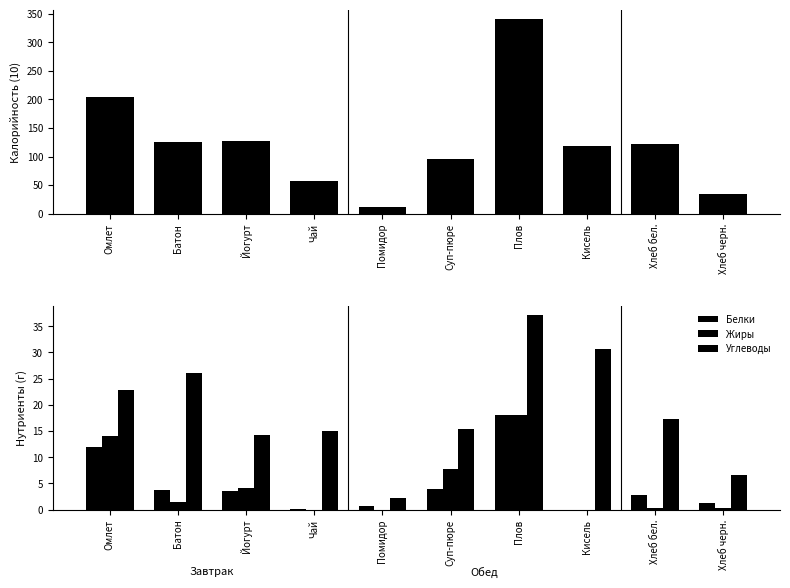

At which category is the sum across all series the highest?

Плов